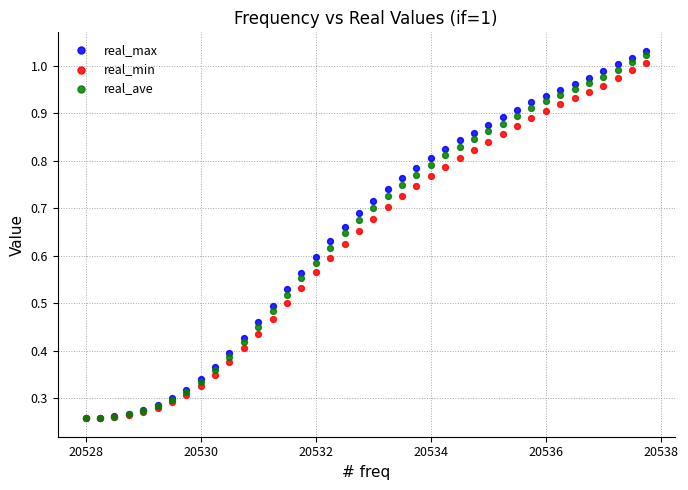

What are all the series names shown in the legend?

real_max, real_min, real_ave